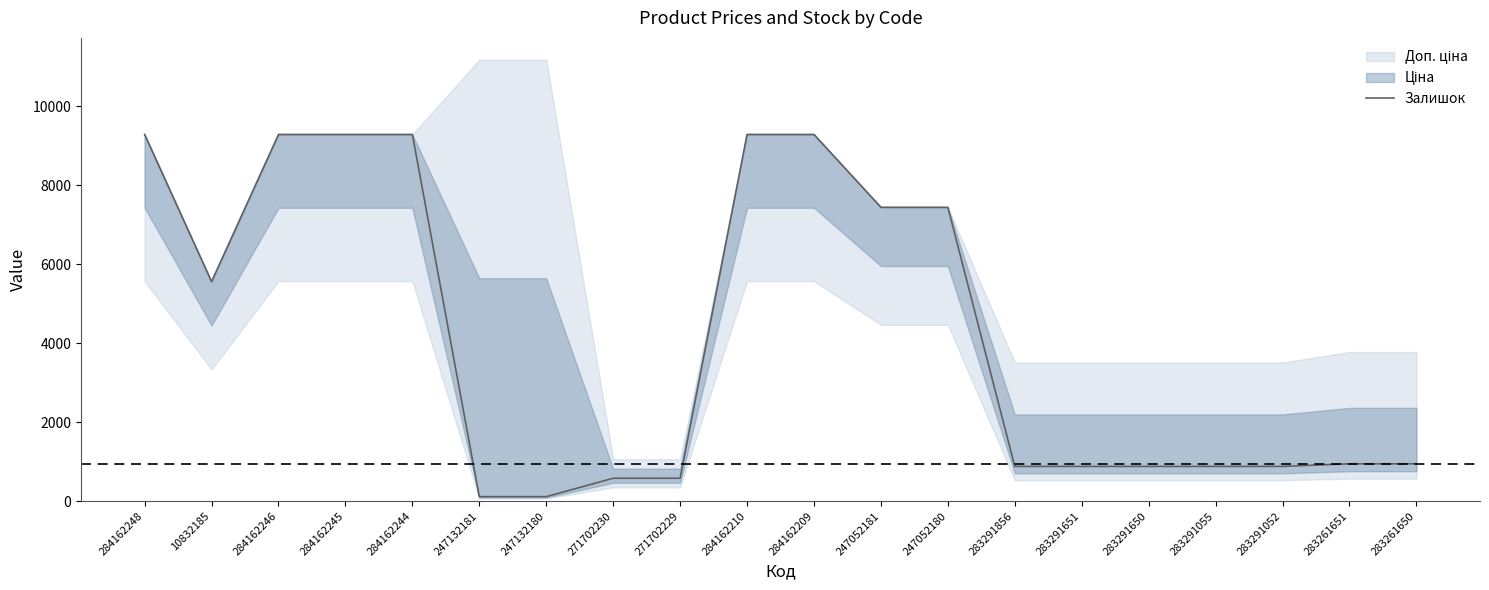

What is the highest value of the Залишок series?

9290.5